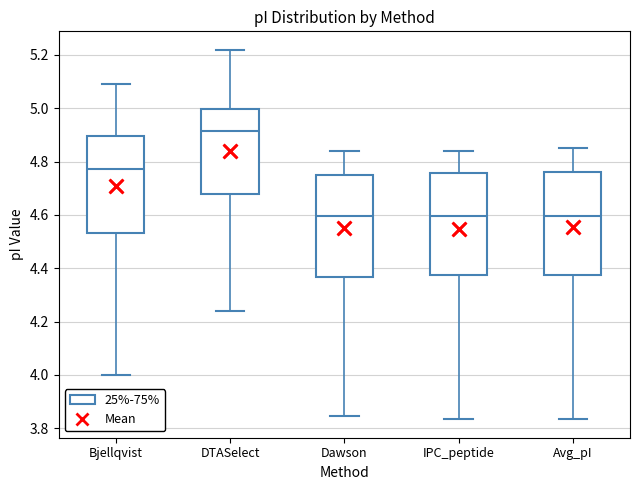

Reading left to right, transcribe this box plot: for each box, give where its median line is, the range the box spans, and where its two whiskers end, as read against the y-axis. The values are not printed on the chart, so give them approximately, as read against the axis.

Bjellqvist: median 4.78, box 4.54 to 4.90, whiskers 4.00 to 5.10
DTASelect: median 4.92, box 4.68 to 5.00, whiskers 4.24 to 5.22
Dawson: median 4.60, box 4.36 to 4.74, whiskers 3.84 to 4.84
IPC_peptide: median 4.60, box 4.38 to 4.76, whiskers 3.84 to 4.84
Avg_pI: median 4.60, box 4.38 to 4.76, whiskers 3.84 to 4.86